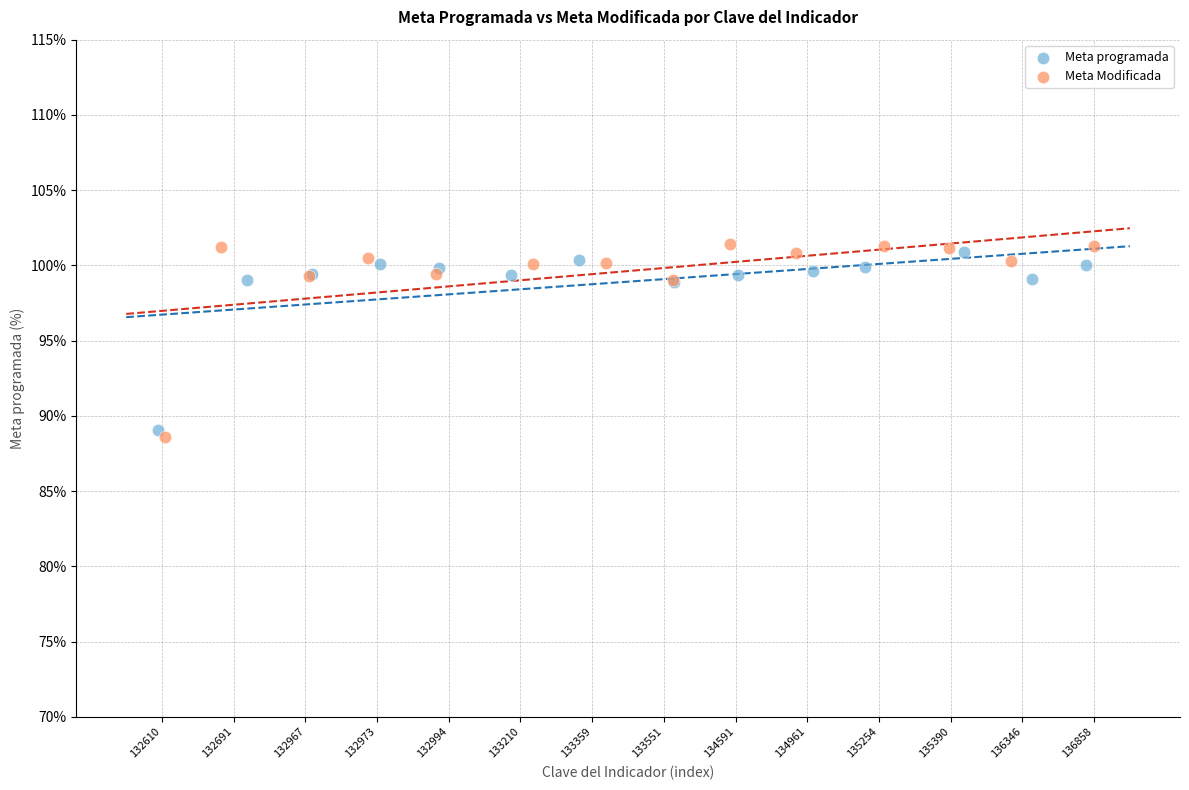

Which series has the largest Y range (max minus min)?

Meta Modificada